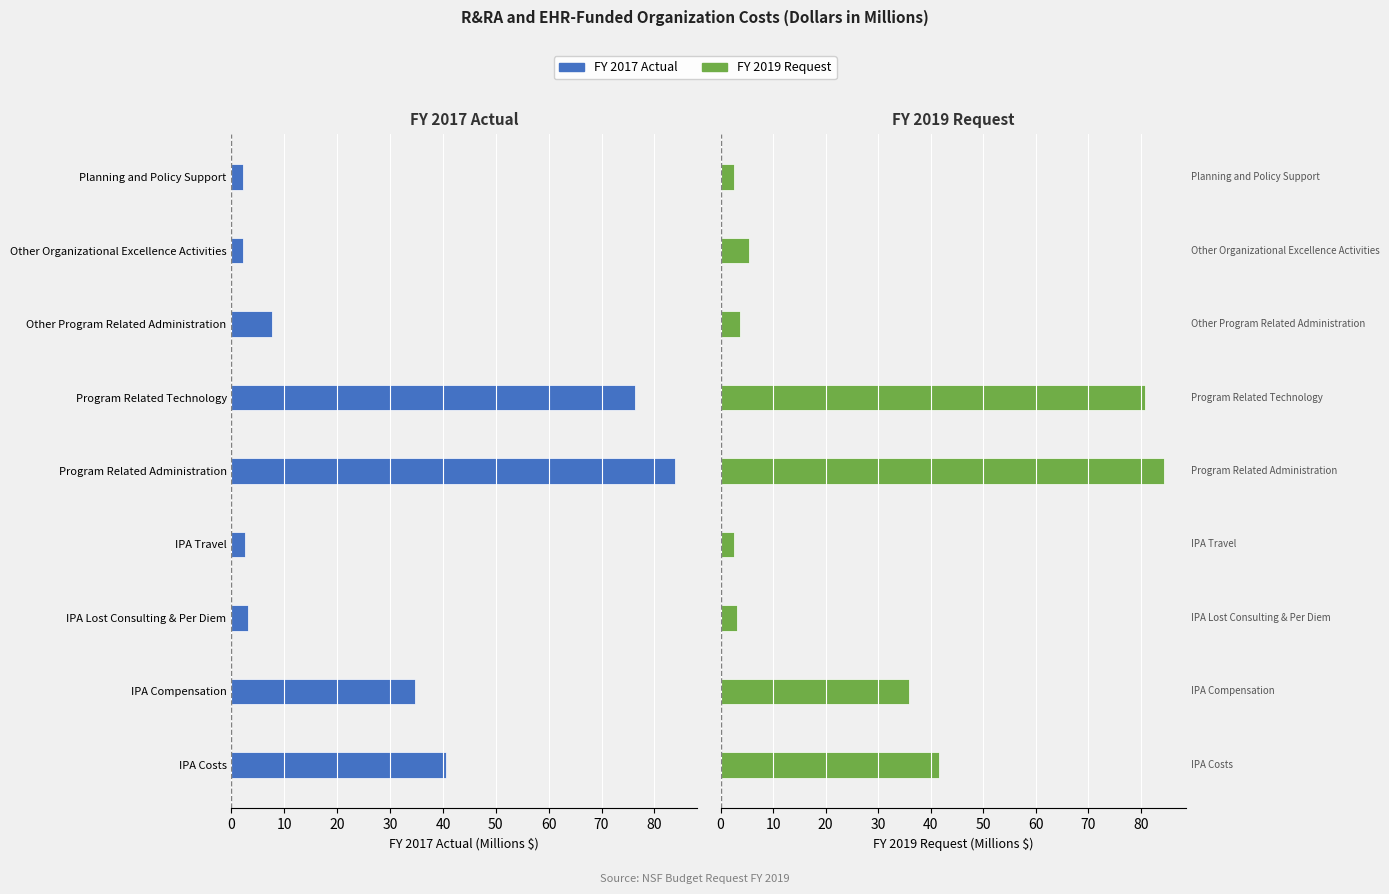

How many distinct data groups are displayed?

2